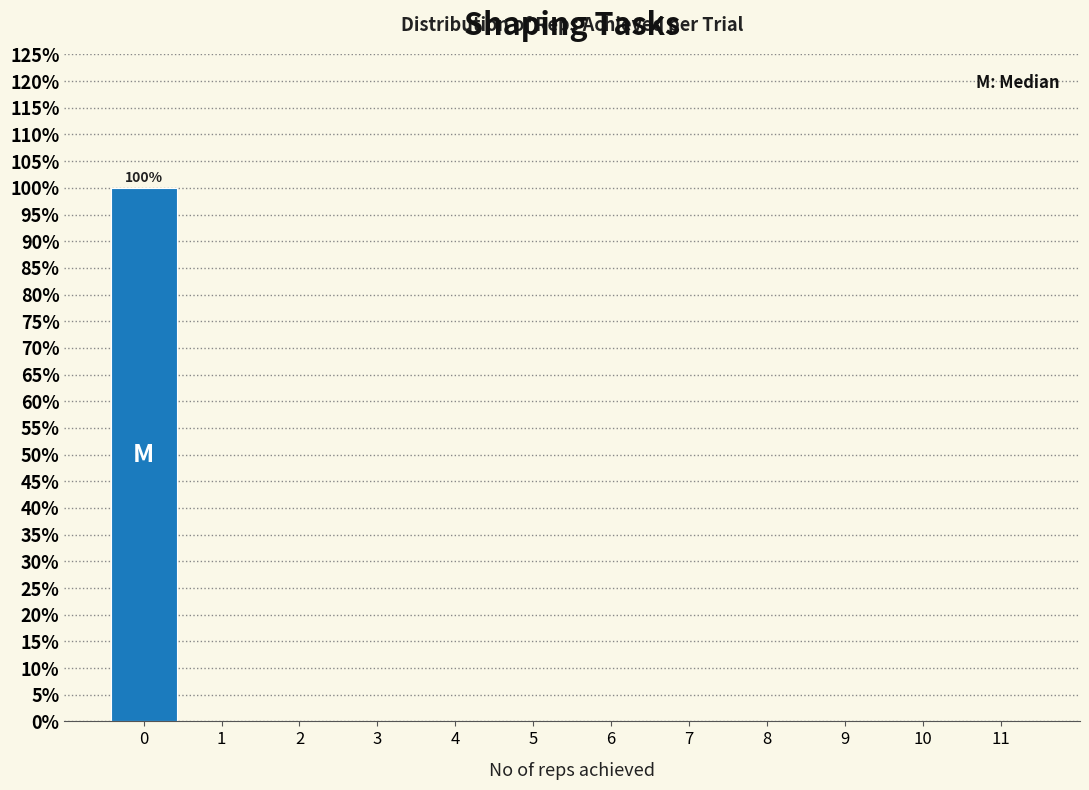

Reading left to right, extract all data points from this chart.

0=100	1=0	2=0	3=0	4=0	5=0	6=0	7=0	8=0	9=0	10=0	11=0